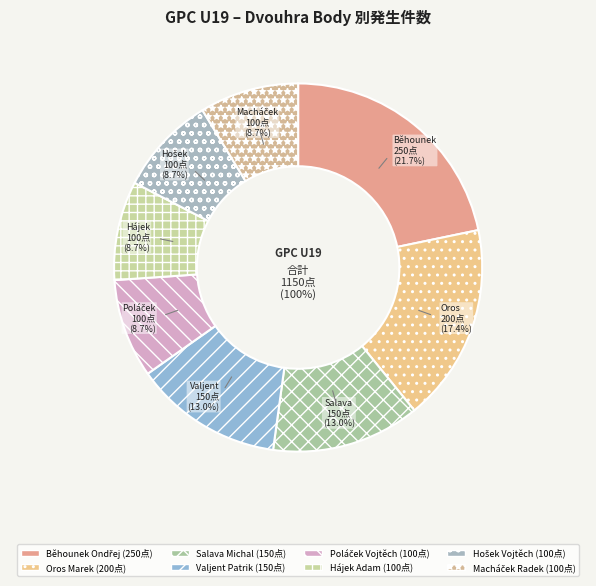

What is the ratio of the value at Macháček Radek to the value at Hošek Vojtěch?

1.0